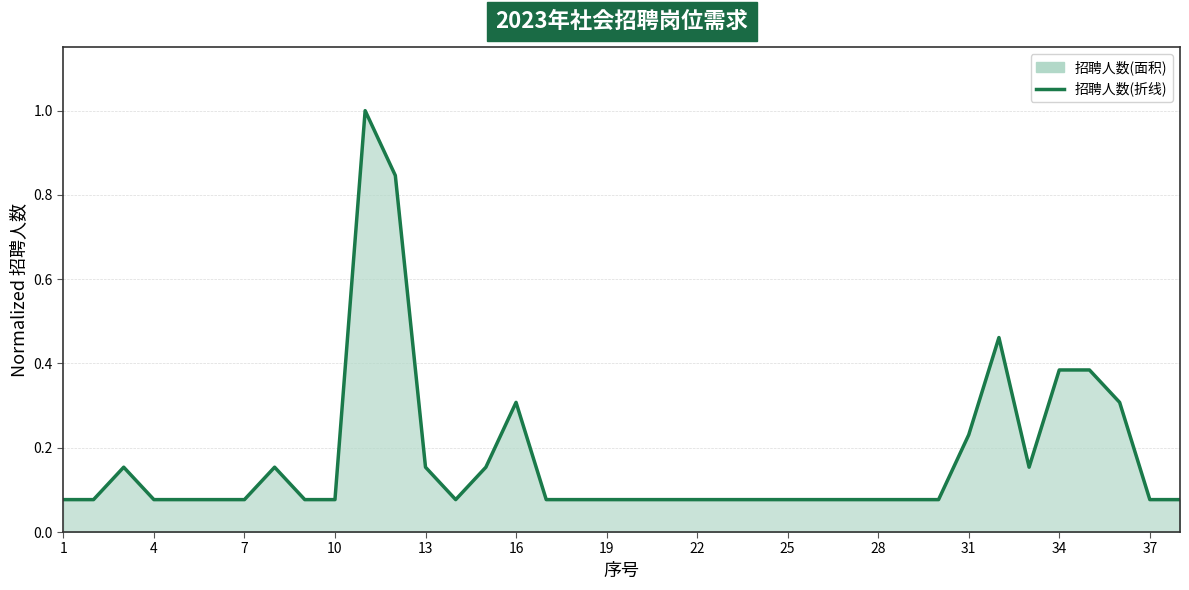

Does the chart have visible grid lines?

Yes